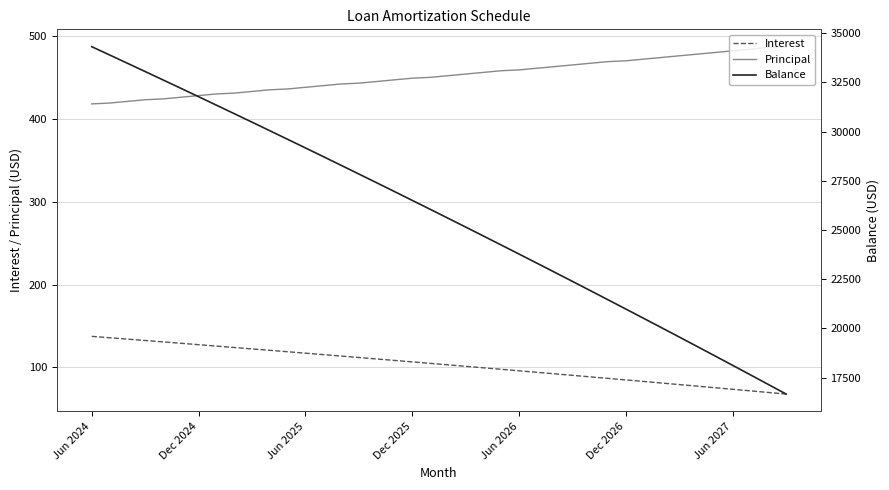

Which category has the highest value in the Balance series?

Jun 2024